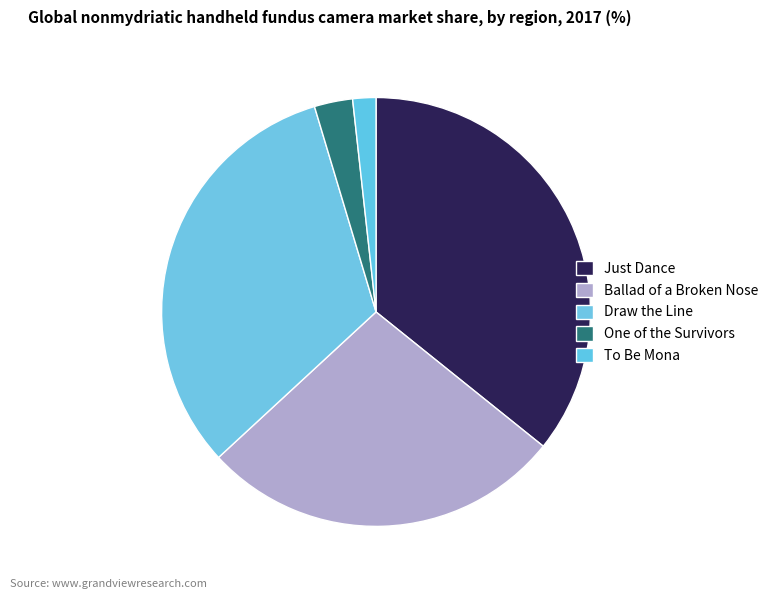

How many slices are in this pie chart?

5